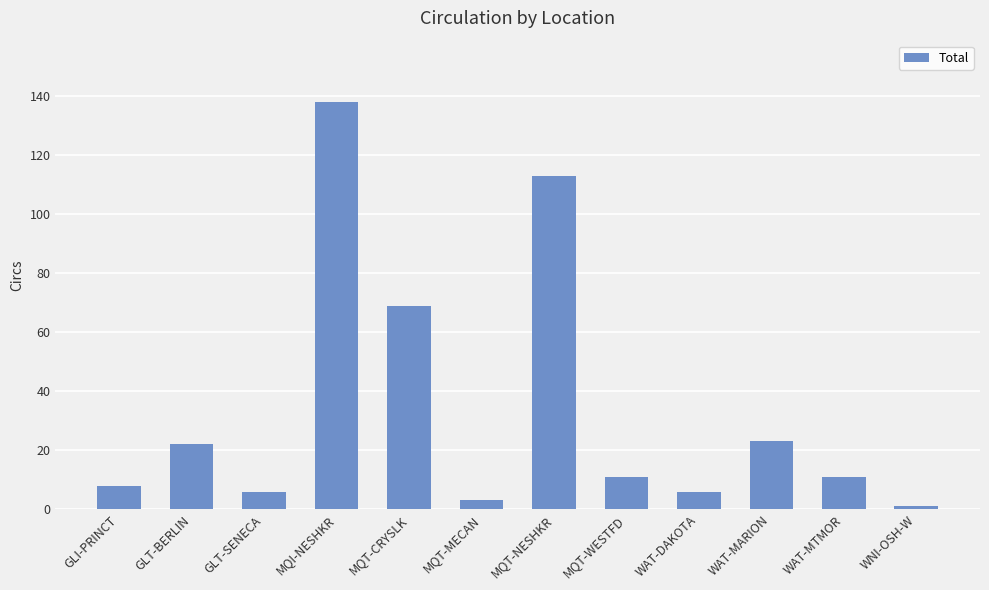

What is the sum of all values?

411